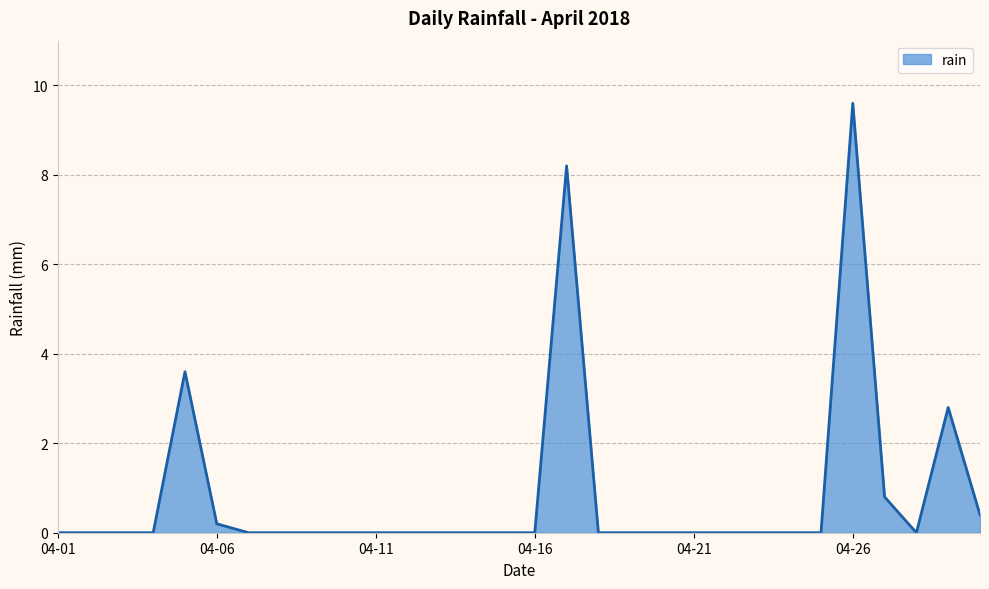

What is the difference between the maximum and minimum values?

9.6